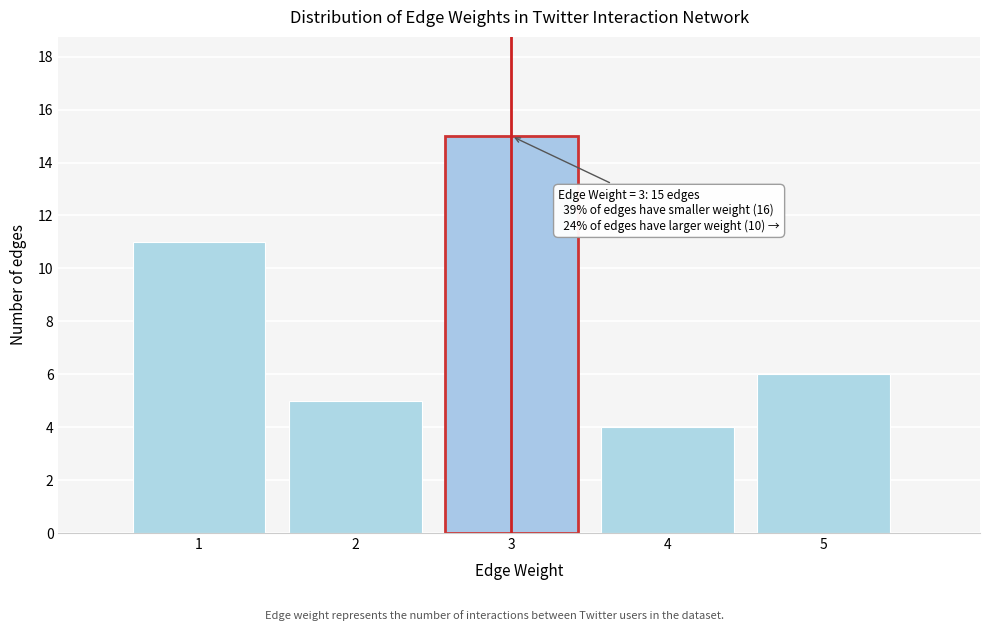

Which range on the x-axis has the tallest bar?

2.5 to 3.5